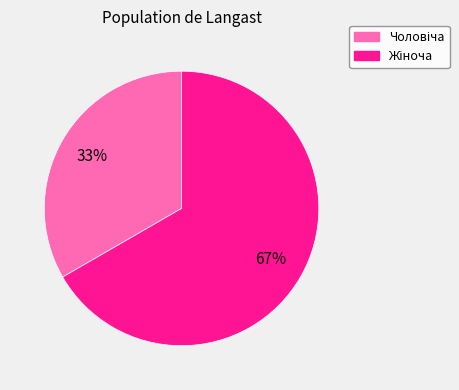

How many slices are in this pie chart?

2